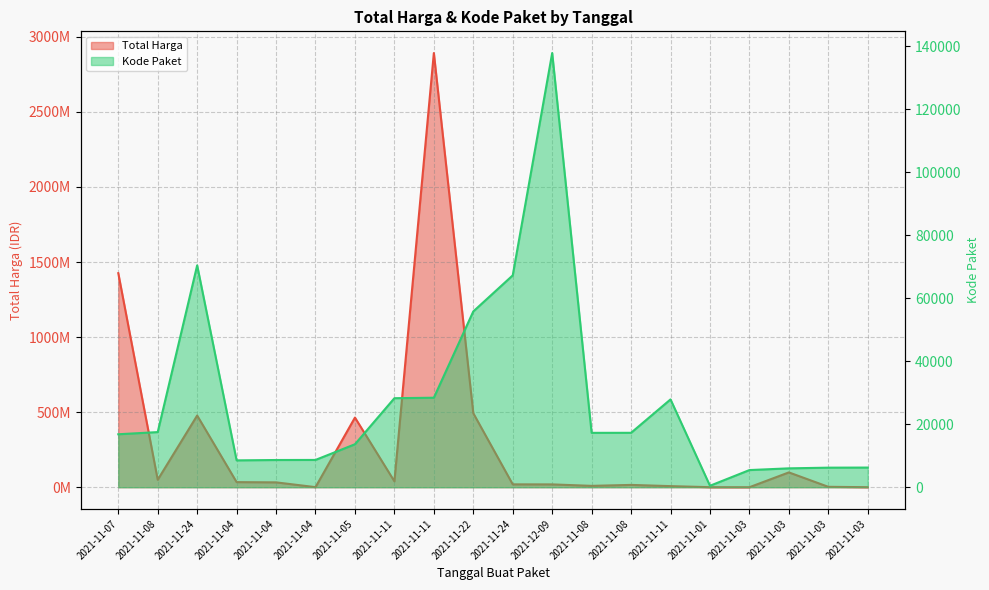

Which series has the largest total across all categories?

Total Harga